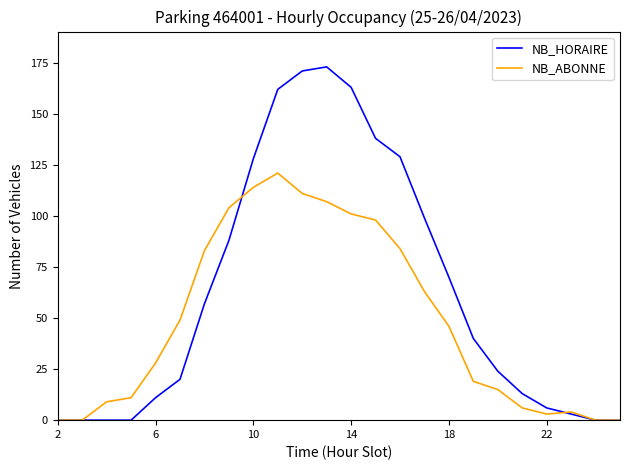

List the series in order of their overall mean, lowest first.

NB_ABONNE, NB_HORAIRE